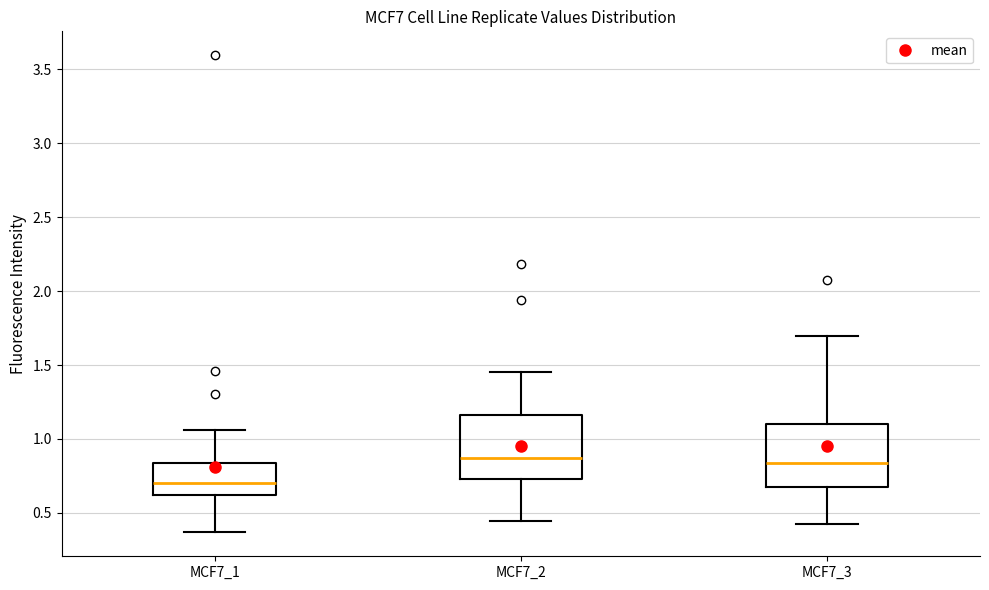

Reading left to right, transcribe this box plot: for each box, give where its median line is, the range the box spans, and where its two whiskers end, as read against the y-axis. The values are not printed on the chart, so give them approximately, as read against the axis.

MCF7_1: median 0.70, box 0.60 to 0.85, whiskers 0.35 to 1.05
MCF7_2: median 0.85, box 0.75 to 1.15, whiskers 0.45 to 1.45
MCF7_3: median 0.85, box 0.65 to 1.10, whiskers 0.40 to 1.70